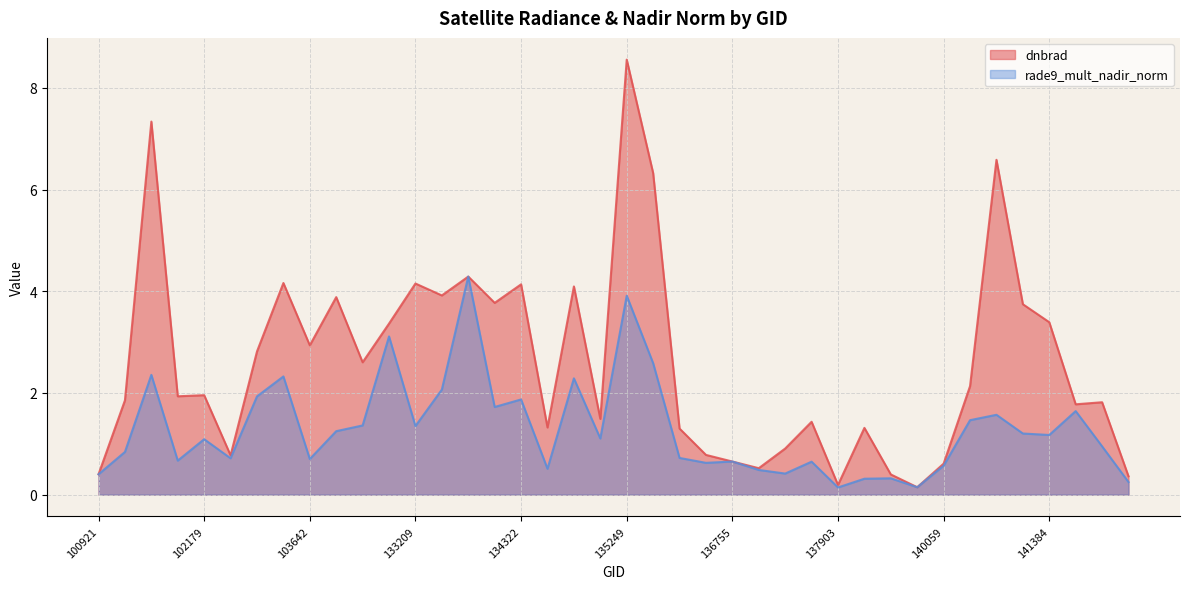

How many lines are shown in the chart?

2